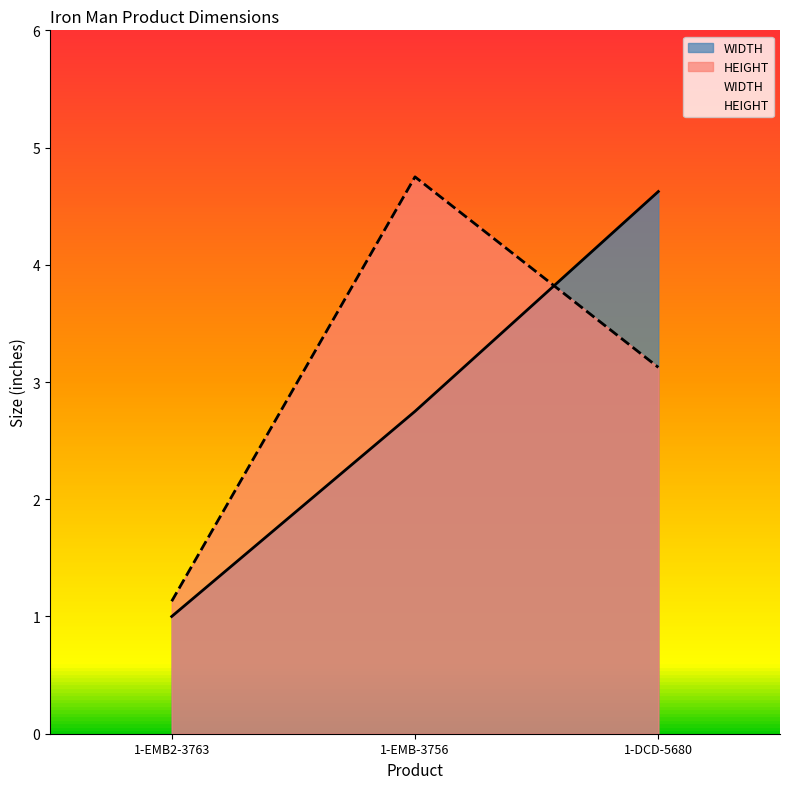

The value of WIDTH at 1-EMB-3756 is 4.5. True or false?

False